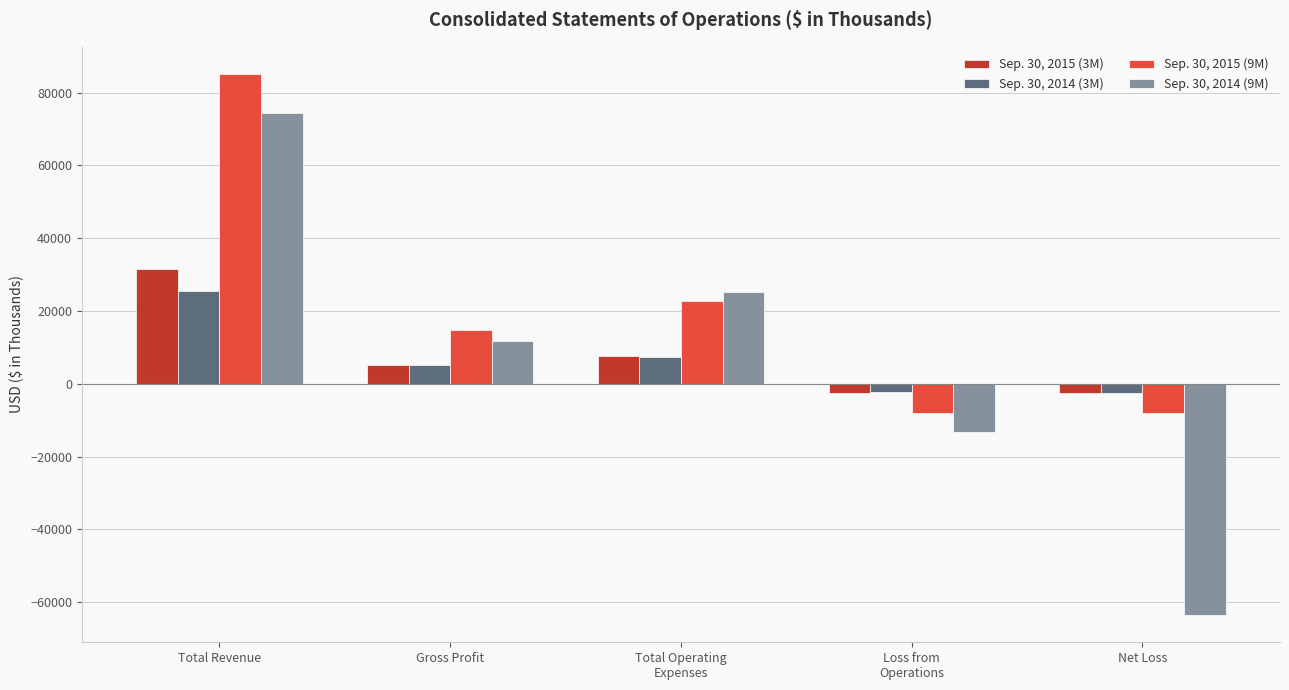

True or false: Sep. 30, 2014 (3M) has a value of 25437 at Total Revenue.

True